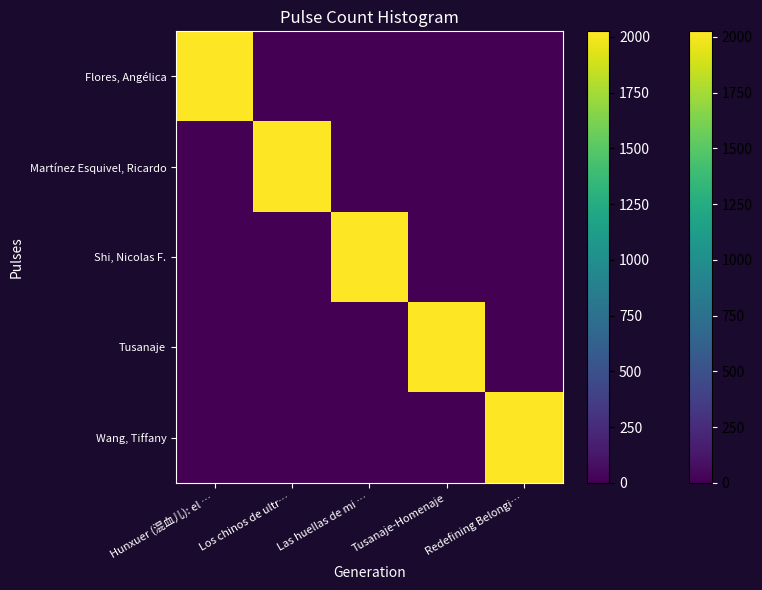

Count the number of categories in the chart.

5